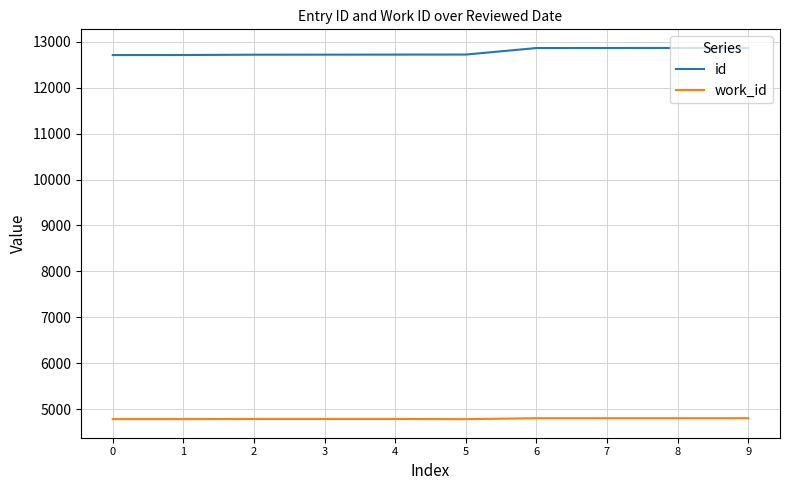

Rank the series by their average value, from lowest to highest.

work_id, id